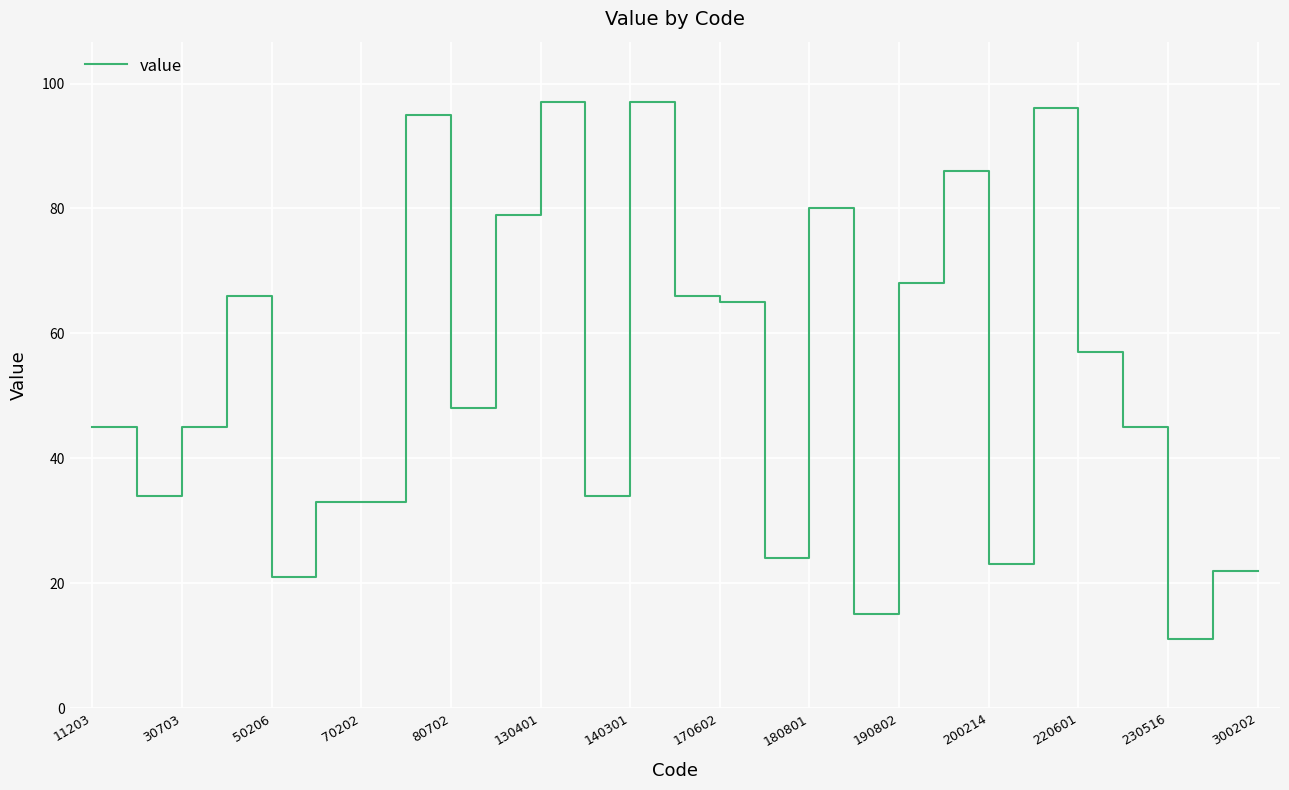

What is the minimum value shown in the chart?

11